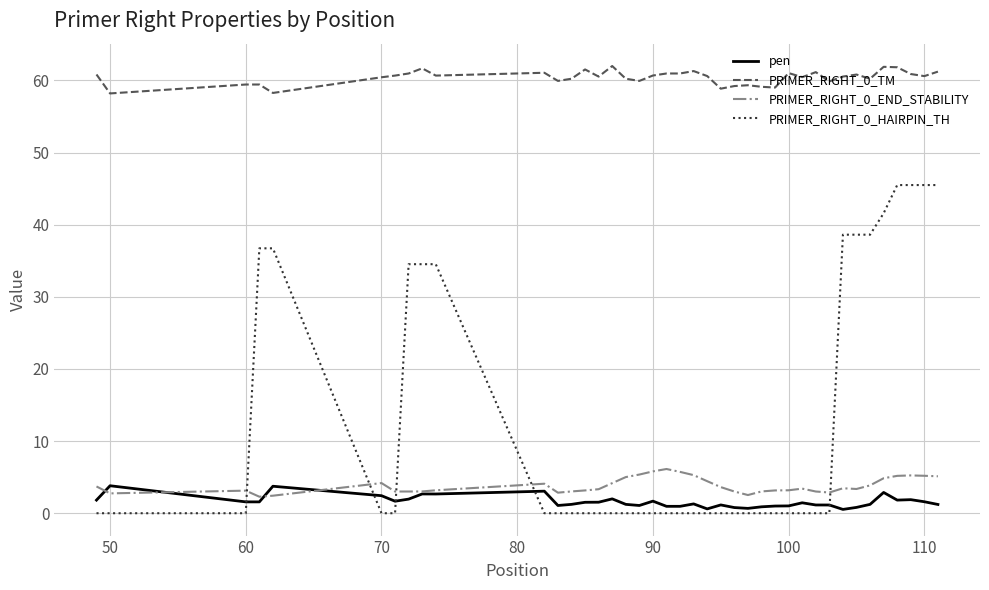

Which series has the widest spread of values?

PRIMER_RIGHT_0_HAIRPIN_TH